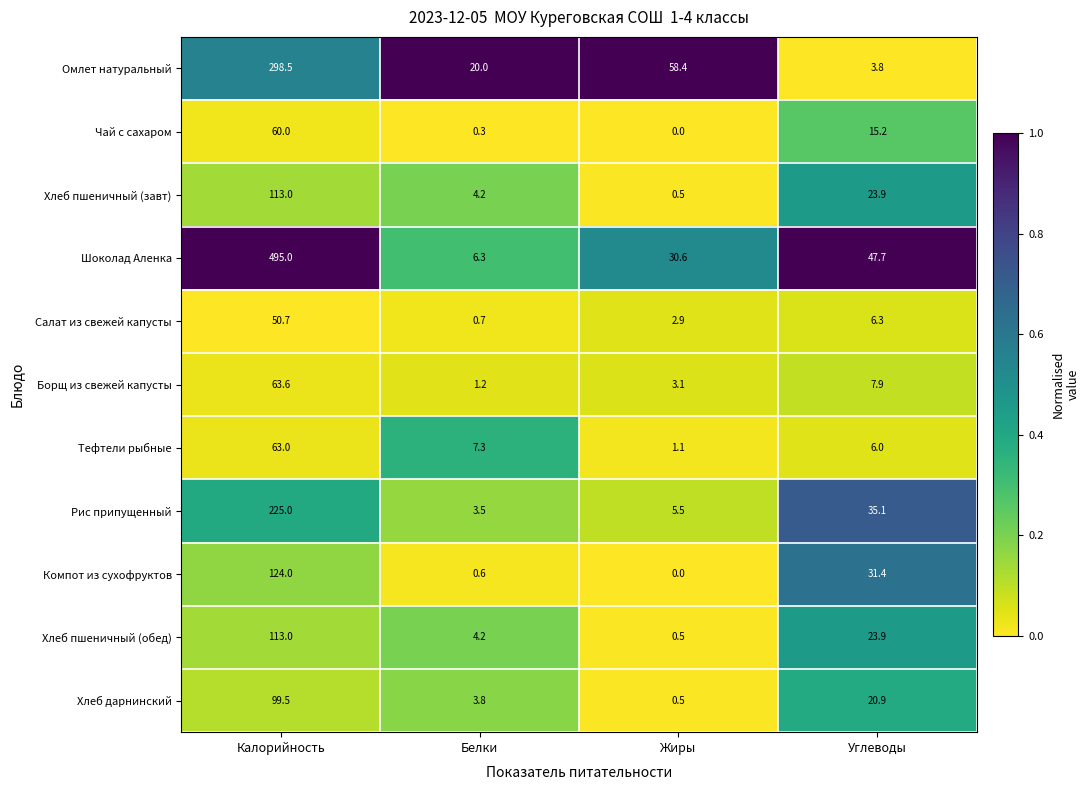

True or false: Салат из свежей капусты has a value of 6.3 at Углеводы.

True